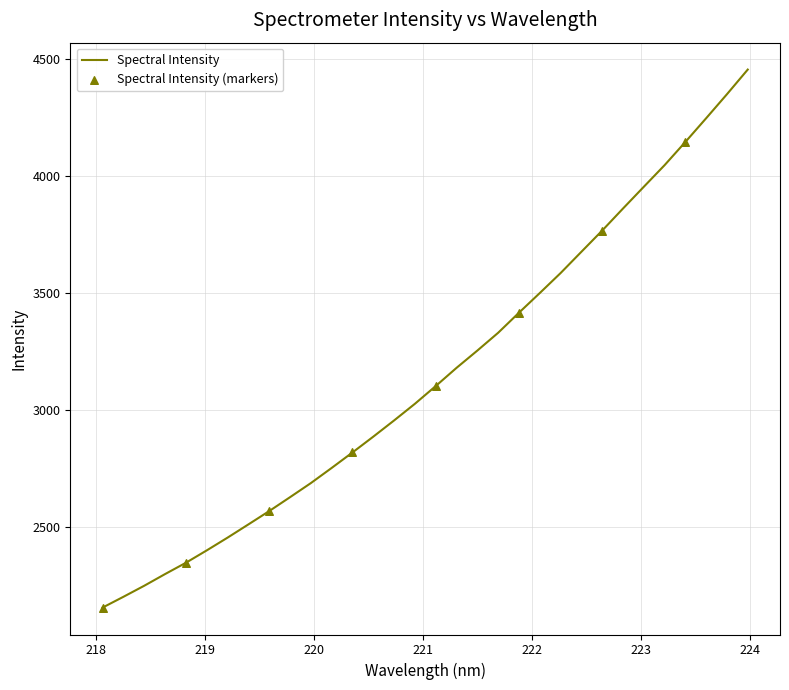

What is the difference between the maximum and minimum values?

2299.1